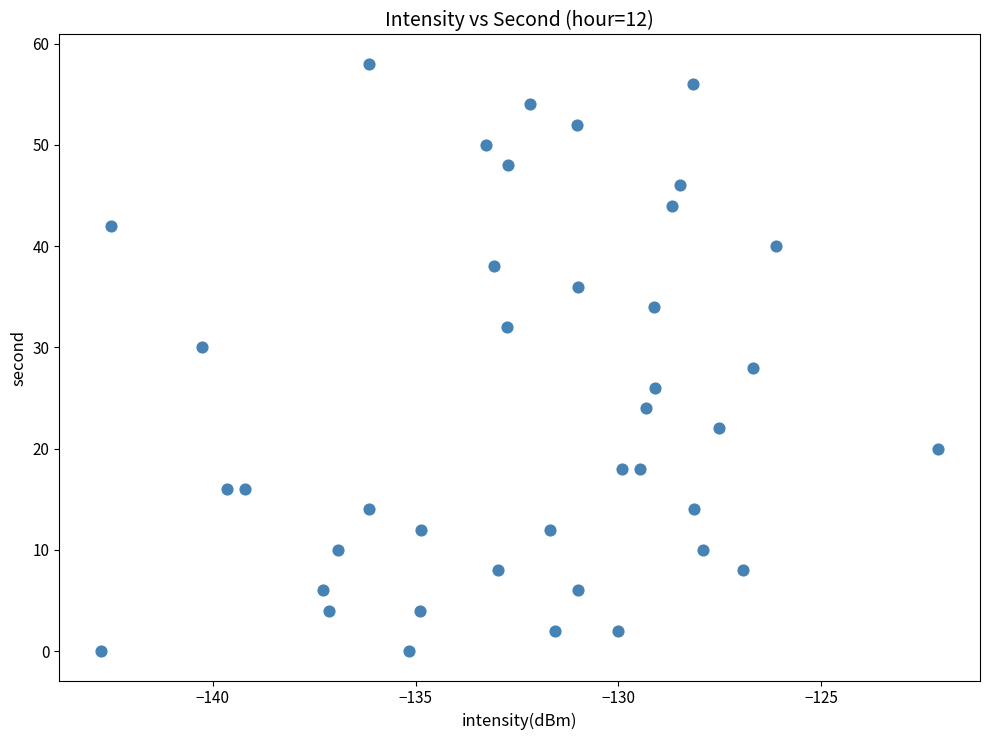

What is the range of Y values (max minus min)?

58